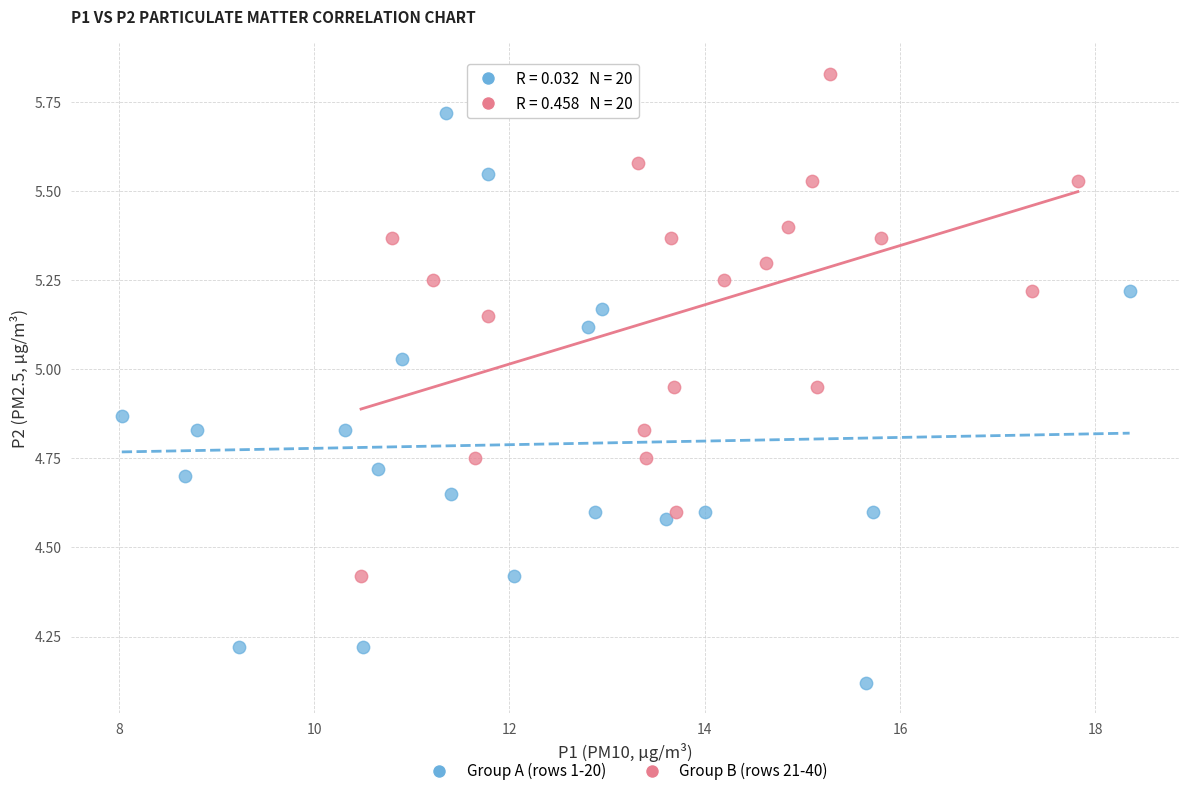

Which series reaches the maximum Y coordinate?

Group B (rows 21-40)